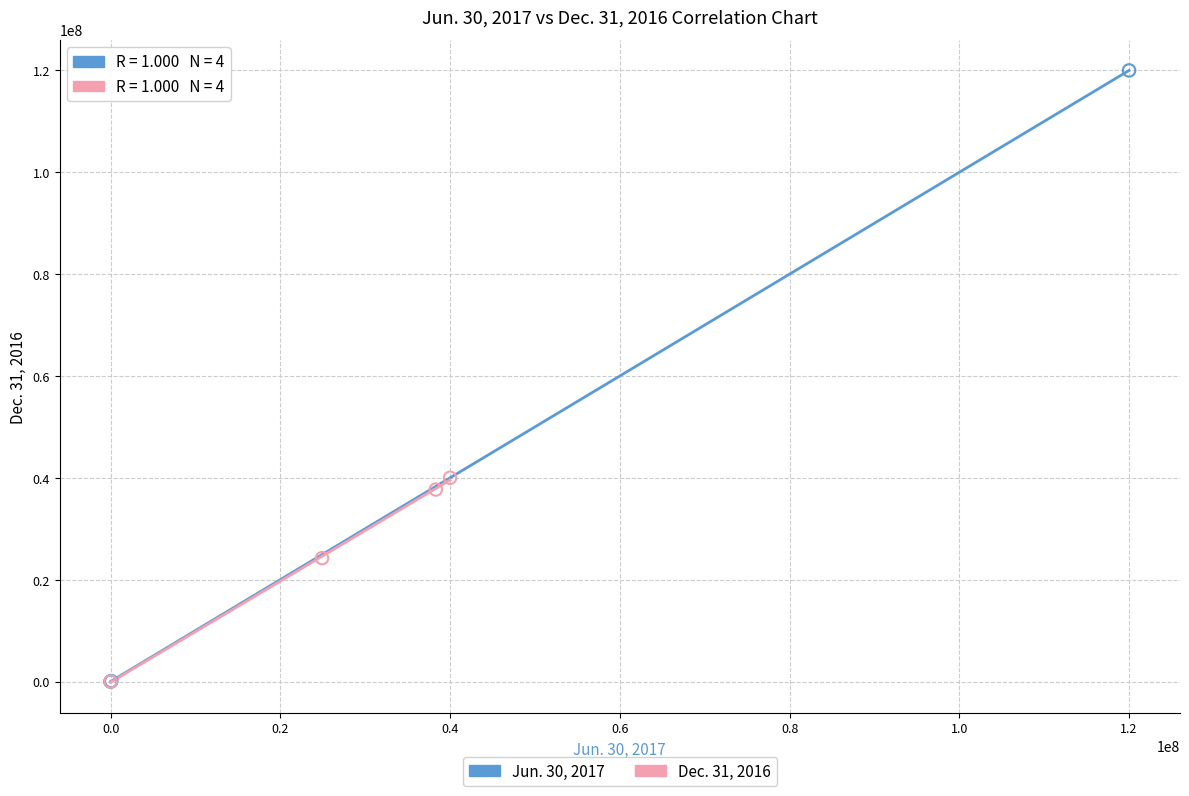

Which series has the widest spread of Y values?

Jun. 30, 2017